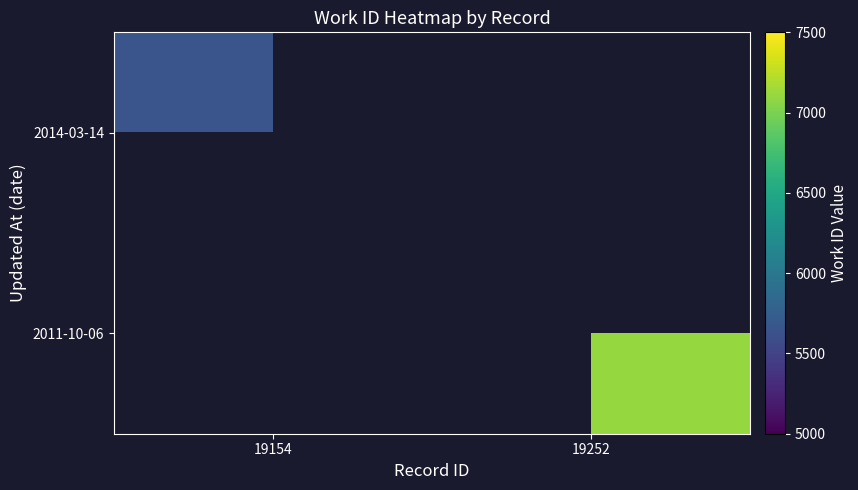

What value does the 2011-10-06 series have at 19252?

7107.0